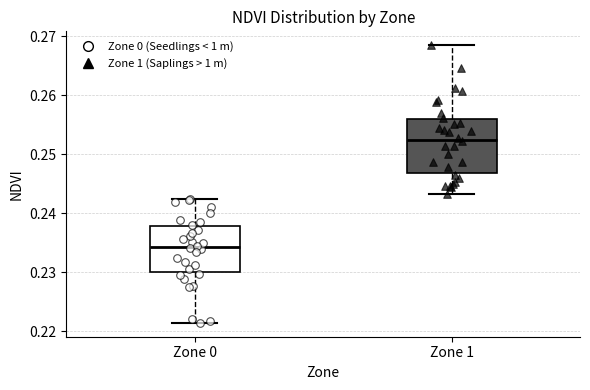

Comparing the boxes themselves (not the whiskers), which one is the tallest?

Zone 1